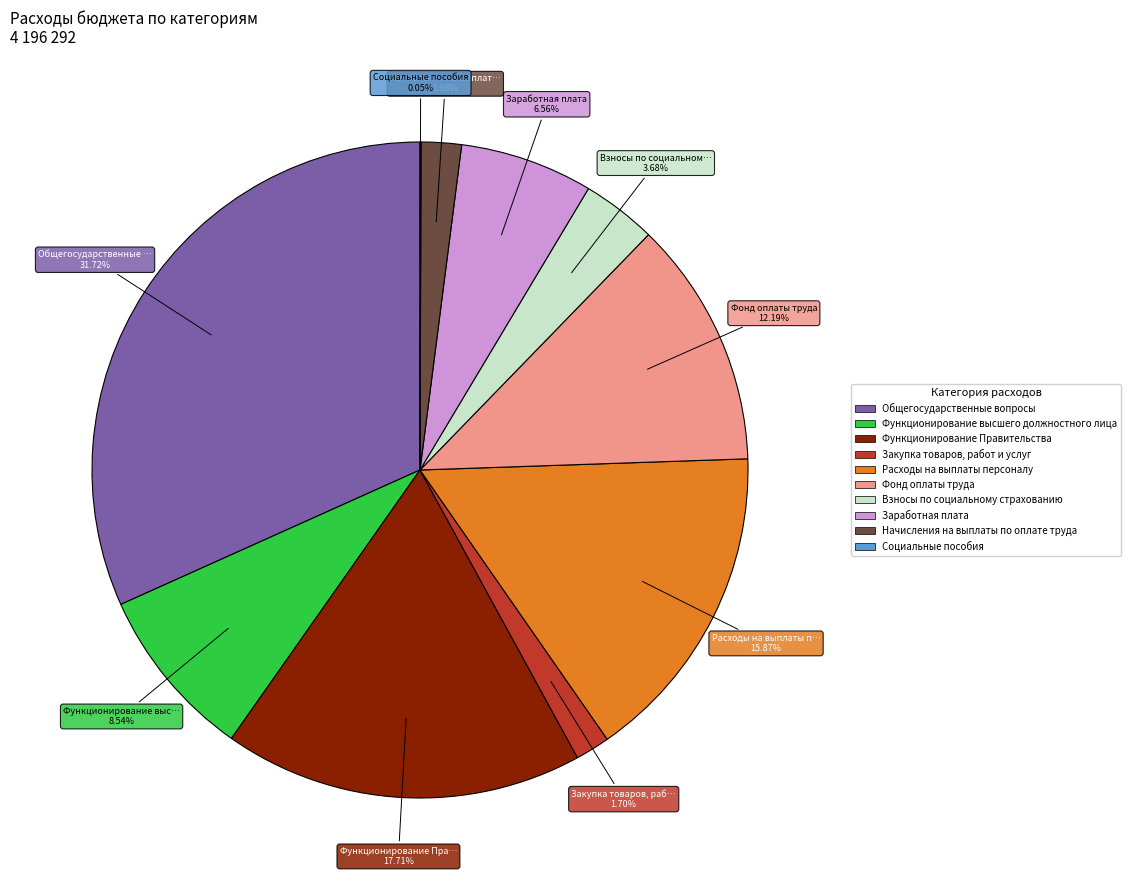

Which category has the biggest portion of the pie?

Общегосударственные вопросы